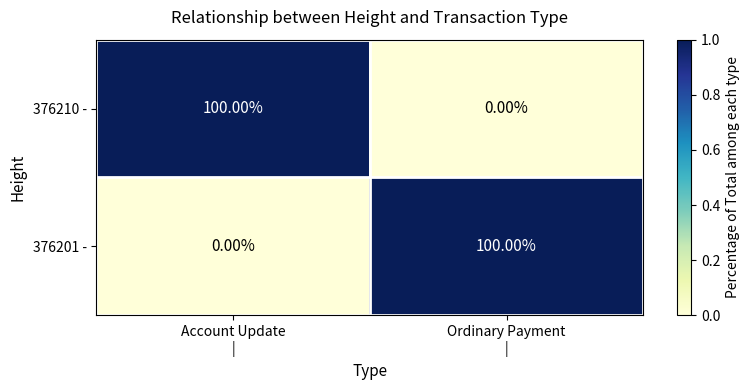

What is the sum of all 376201 - values?

100